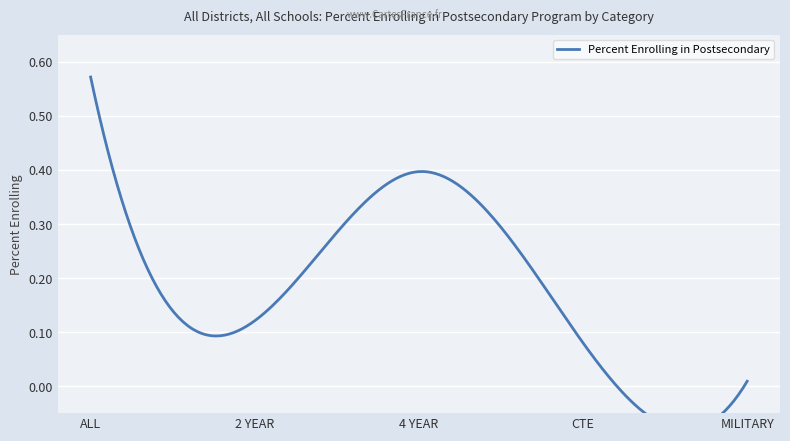

Reading left to right, transcribe all the data shown in this chart.

0.6	0.1	0.4	0.1	0.0